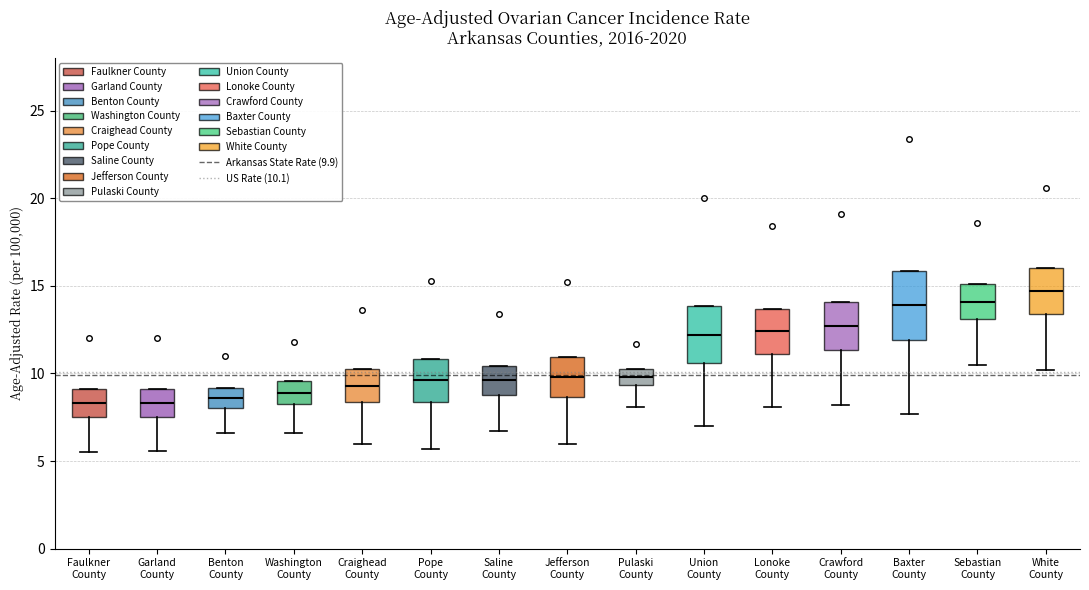

Reading left to right, transcribe this box plot: for each box, give where its median line is, the range the box spans, and where its two whiskers end, as read against the y-axis. The values are not printed on the chart, so give them approximately, as read against the axis.

Faulkner County: median 8.5, box 7.5 to 9.0, whiskers 5.5 to 9.0
Garland County: median 8.5, box 7.5 to 9.0, whiskers 5.5 to 9.0
Benton County: median 8.5, box 8.0 to 9.0, whiskers 6.5 to 9.0
Washington County: median 9.0, box 8.5 to 9.5, whiskers 6.5 to 9.5
Craighead County: median 9.5, box 8.5 to 10.5, whiskers 6.0 to 10.5
Pope County: median 9.5, box 8.5 to 11.0, whiskers 5.5 to 11.0
Saline County: median 9.5, box 9.0 to 10.5, whiskers 6.5 to 10.5
Jefferson County: median 10.0, box 8.5 to 11.0, whiskers 6.0 to 11.0
Pulaski County: median 10.0, box 9.5 to 10.5, whiskers 8.0 to 10.5
Union County: median 12.0, box 10.5 to 14.0, whiskers 7.0 to 14.0
Lonoke County: median 12.5, box 11.0 to 13.5, whiskers 8.0 to 13.5
Crawford County: median 12.5, box 11.5 to 14.0, whiskers 8.0 to 14.0
Baxter County: median 14.0, box 12.0 to 16.0, whiskers 7.5 to 16.0
Sebastian County: median 14.0, box 13.0 to 15.0, whiskers 10.5 to 15.0
White County: median 14.5, box 13.5 to 16.0, whiskers 10.0 to 16.0